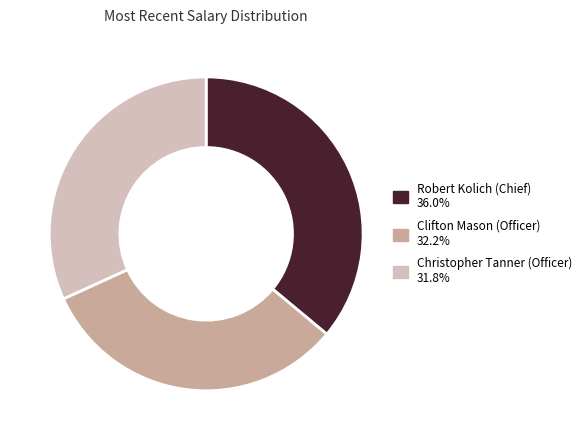

How many slices are in this pie chart?

3